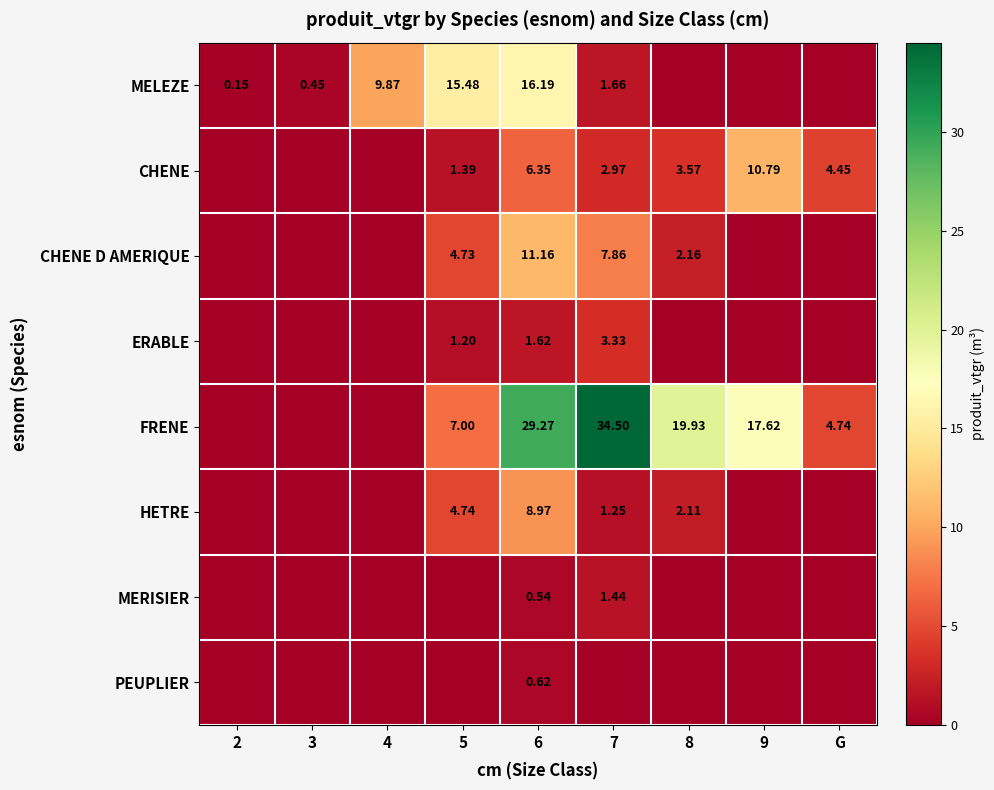

Which series has the largest total across all categories?

FRENE